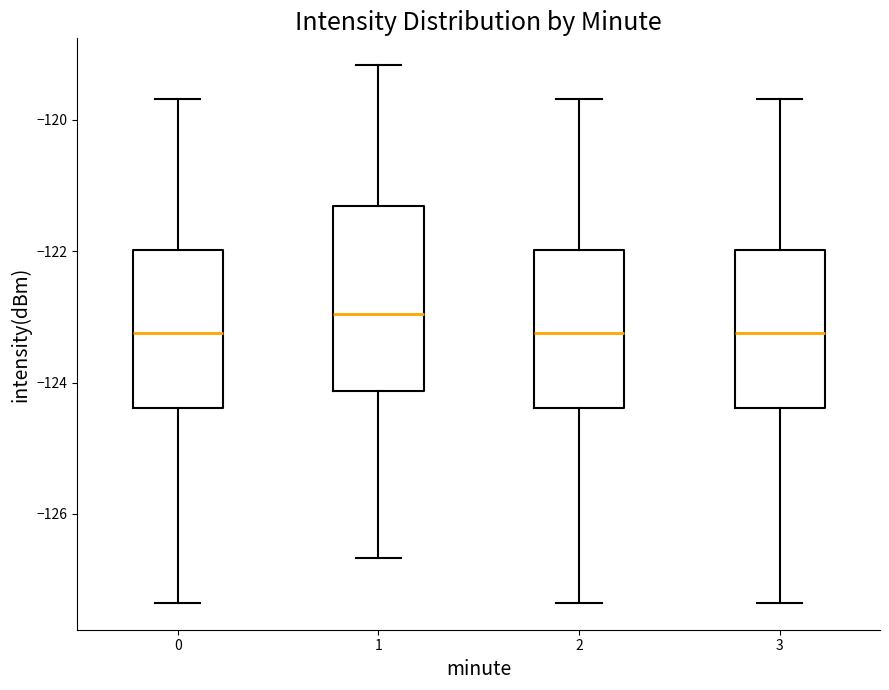

Where does the median line of the box at x = 3 sit on the y-axis? The values are not printed on the chart, so give them approximately, as read against the axis.

-123.2